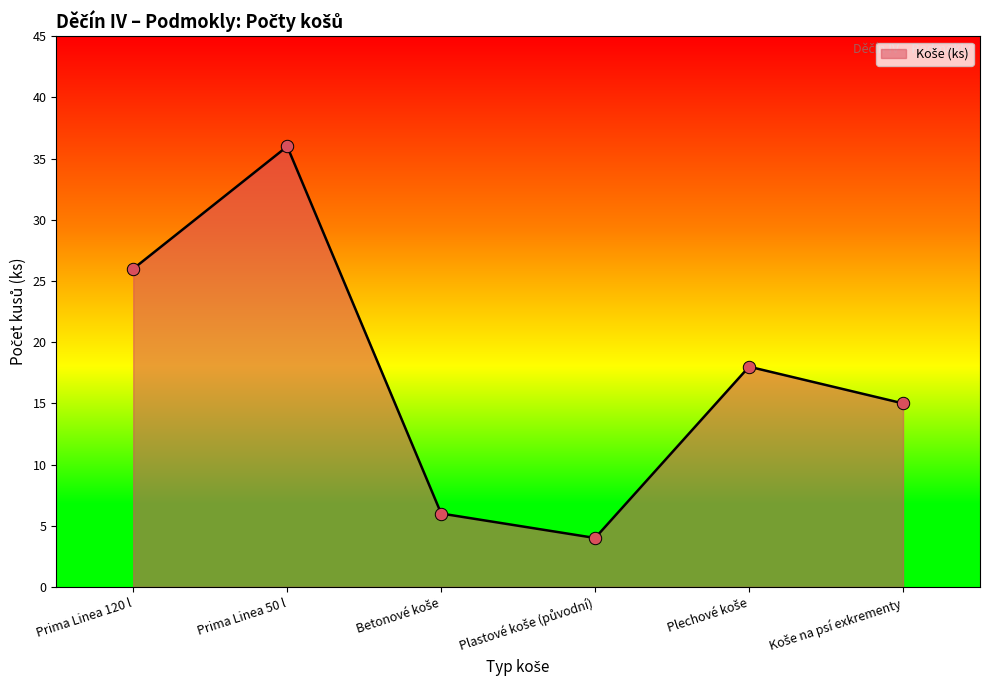

Where is the first local maximum?

Prima Linea 50 l